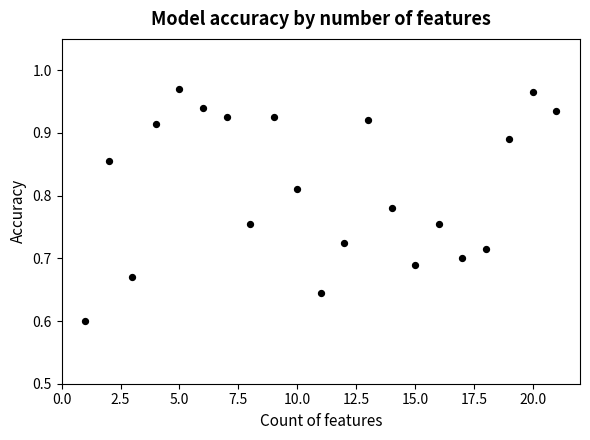

What is the range of X values (max minus min)?

20.0